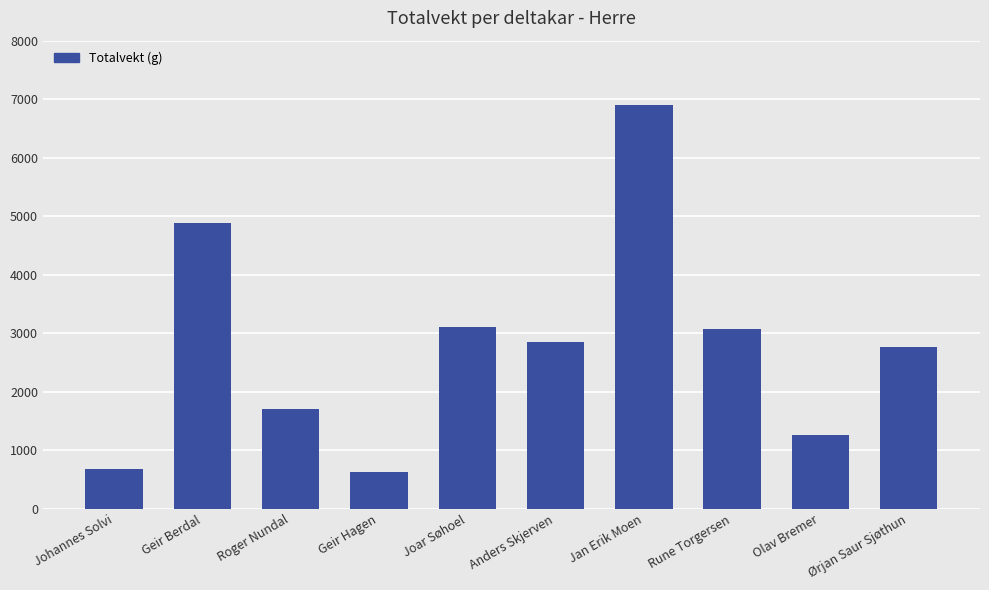

What is the smallest value displayed?

622.0